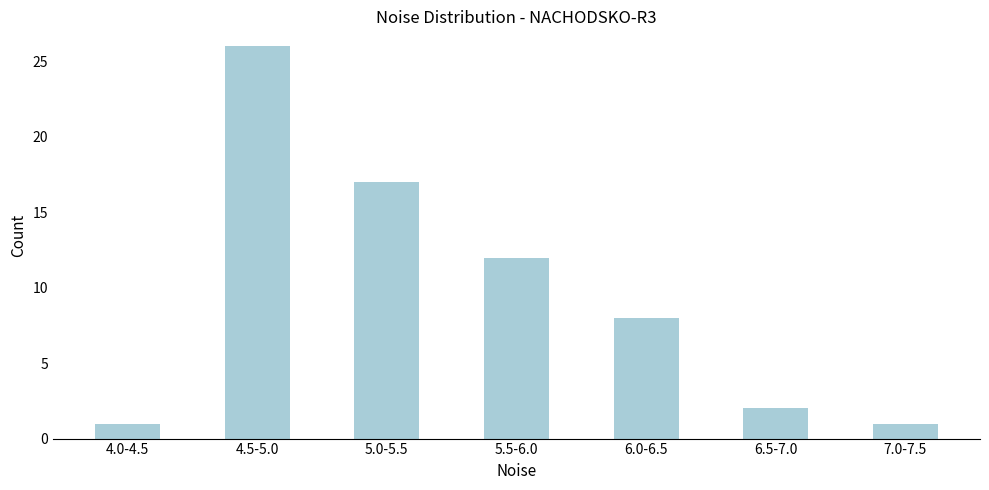

Reading right to left, what are all the values shown in this chart?

1	2	8	12	17	26	1